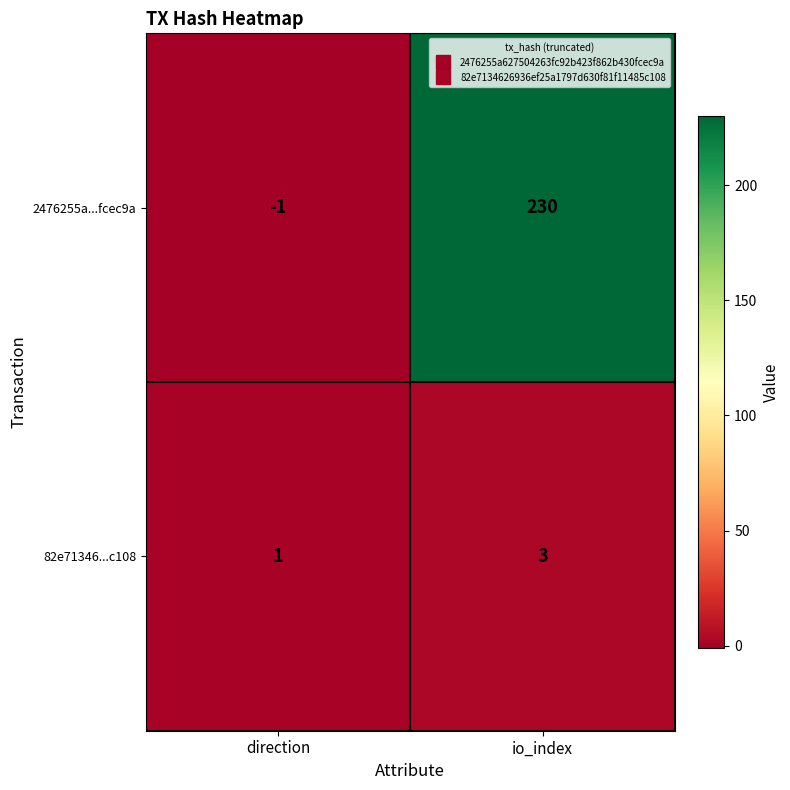

At which category is the sum across all series the highest?

io_index